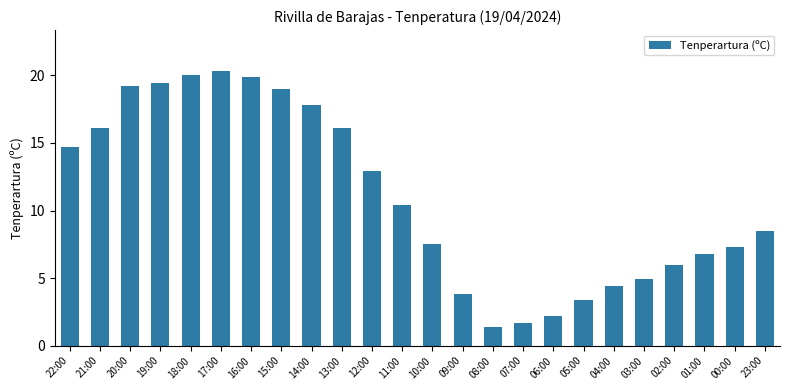

Are the bars grouped side by side (vs. stacked)?

No